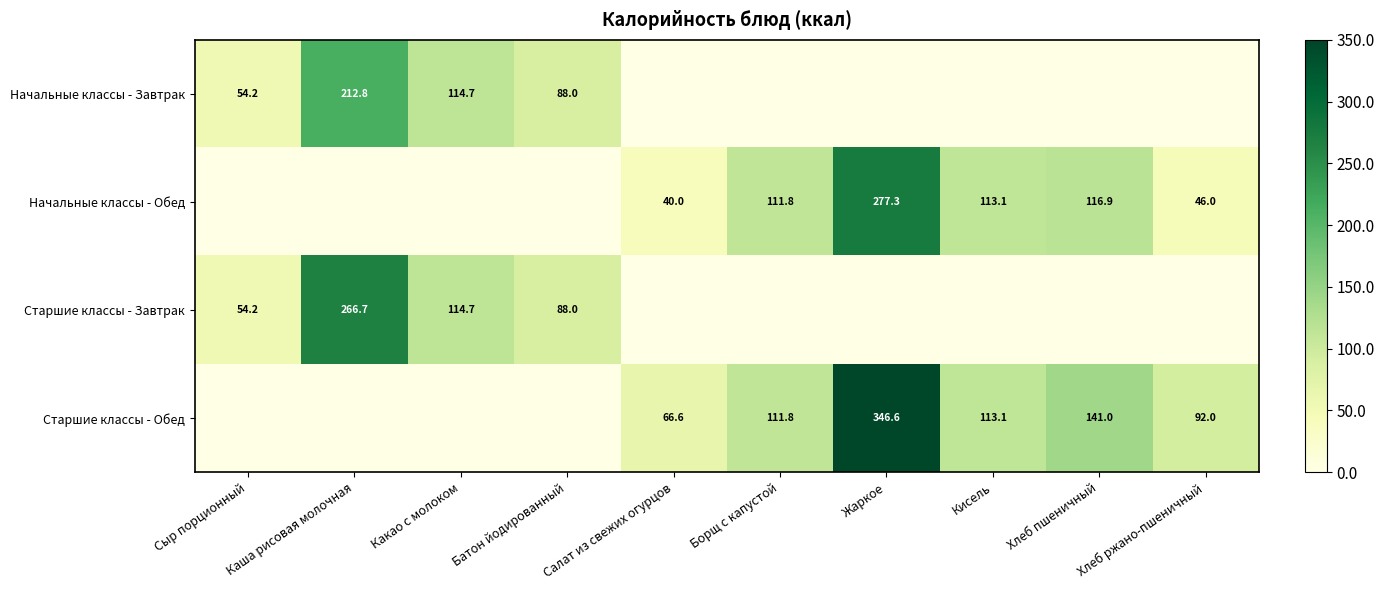

What is the sum of the Старшие классы - Обед values at Хлеб ржано-пшеничный and Кисель?

205.1